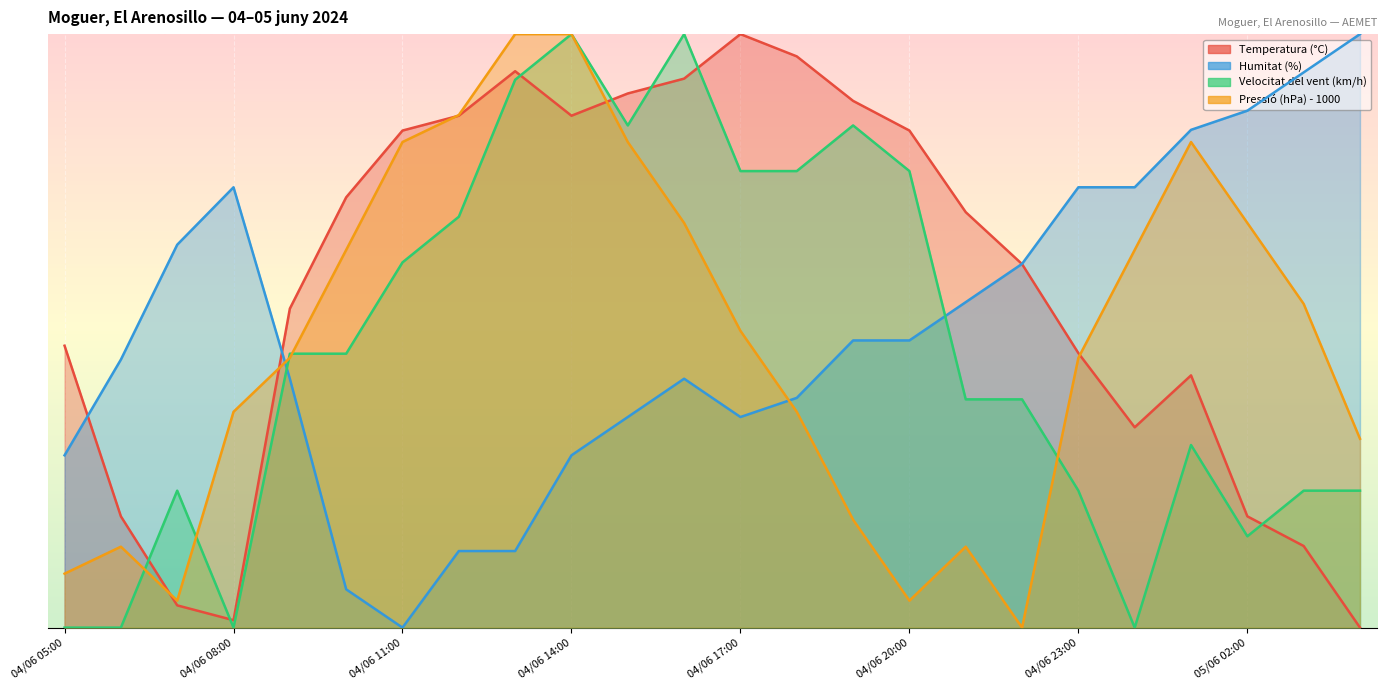

What is the average value of the Humitat (%) series?

77.4